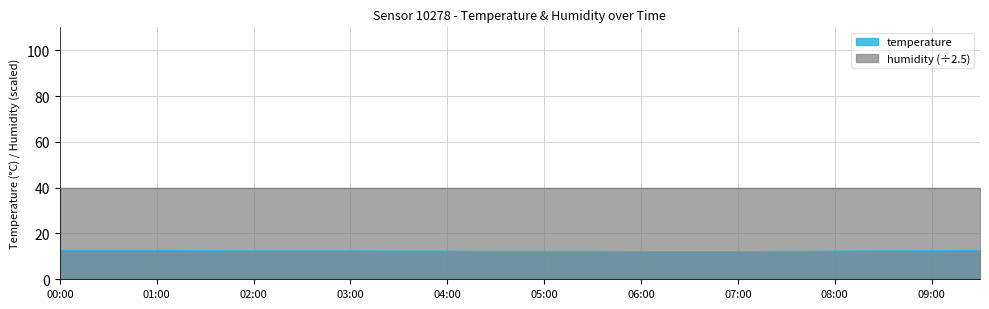

What is the difference between the values at 04:30 and 08:30?

0.2